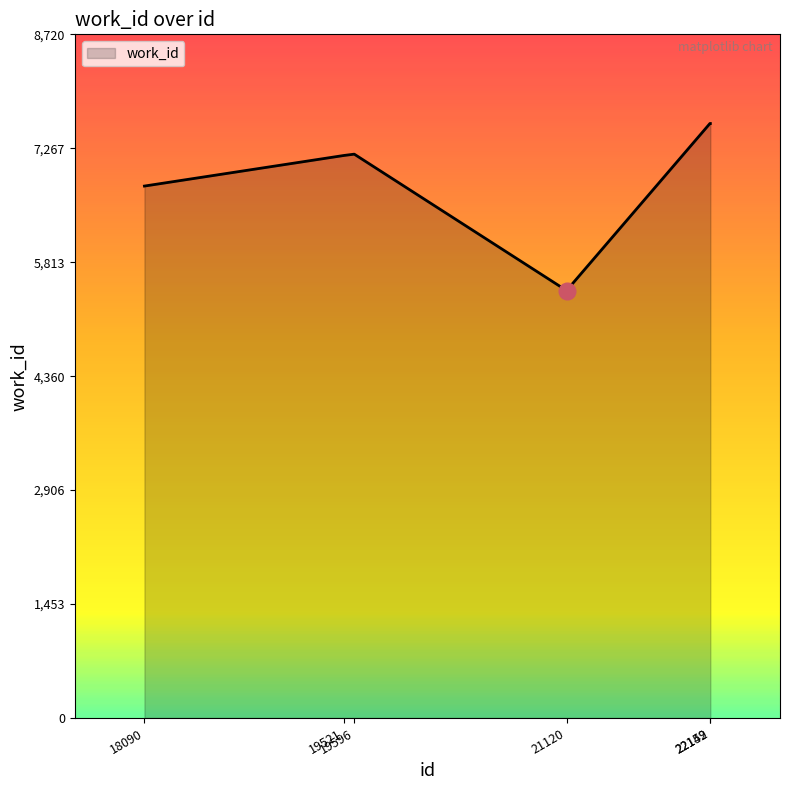

Does the chart display data point markers on the line(s)?

No